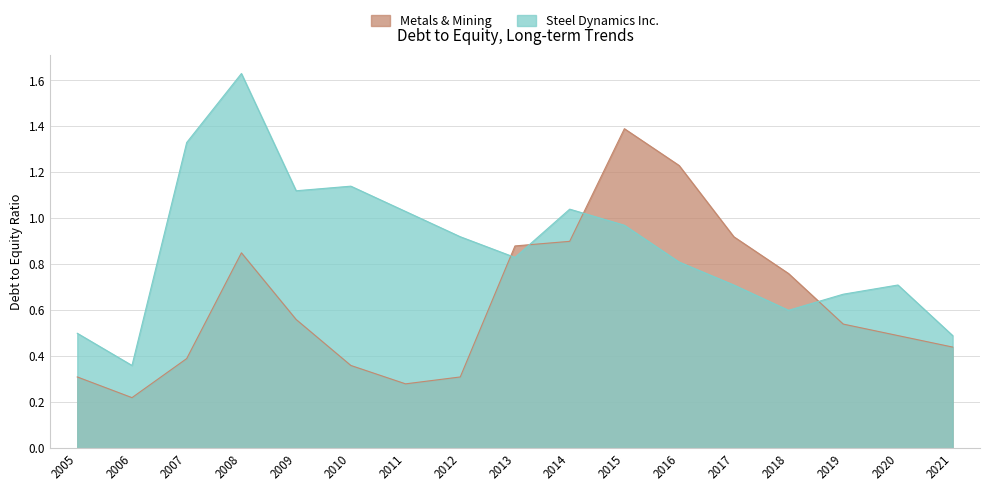

List the labels in order of Steel Dynamics Inc. value, smallest first.

2006, 2021, 2005, 2018, 2019, 2017, 2020, 2016, 2013, 2012, 2015, 2011, 2014, 2009, 2010, 2007, 2008